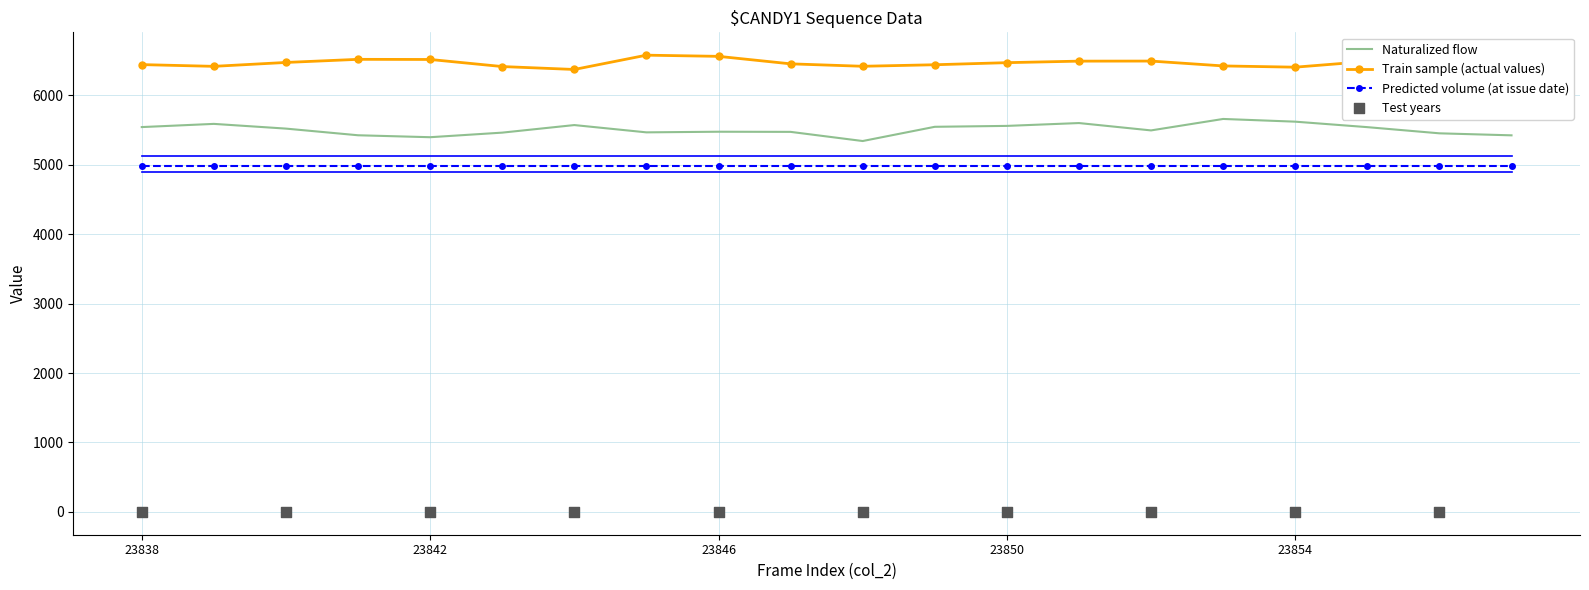

Which series contains the highest Y value?

Train sample (actual values)